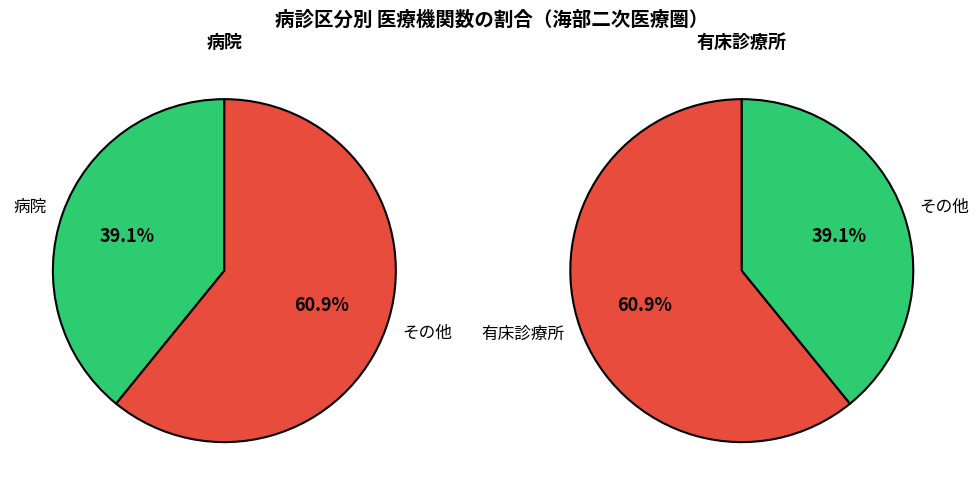

Count the number of slices in the pie.

2